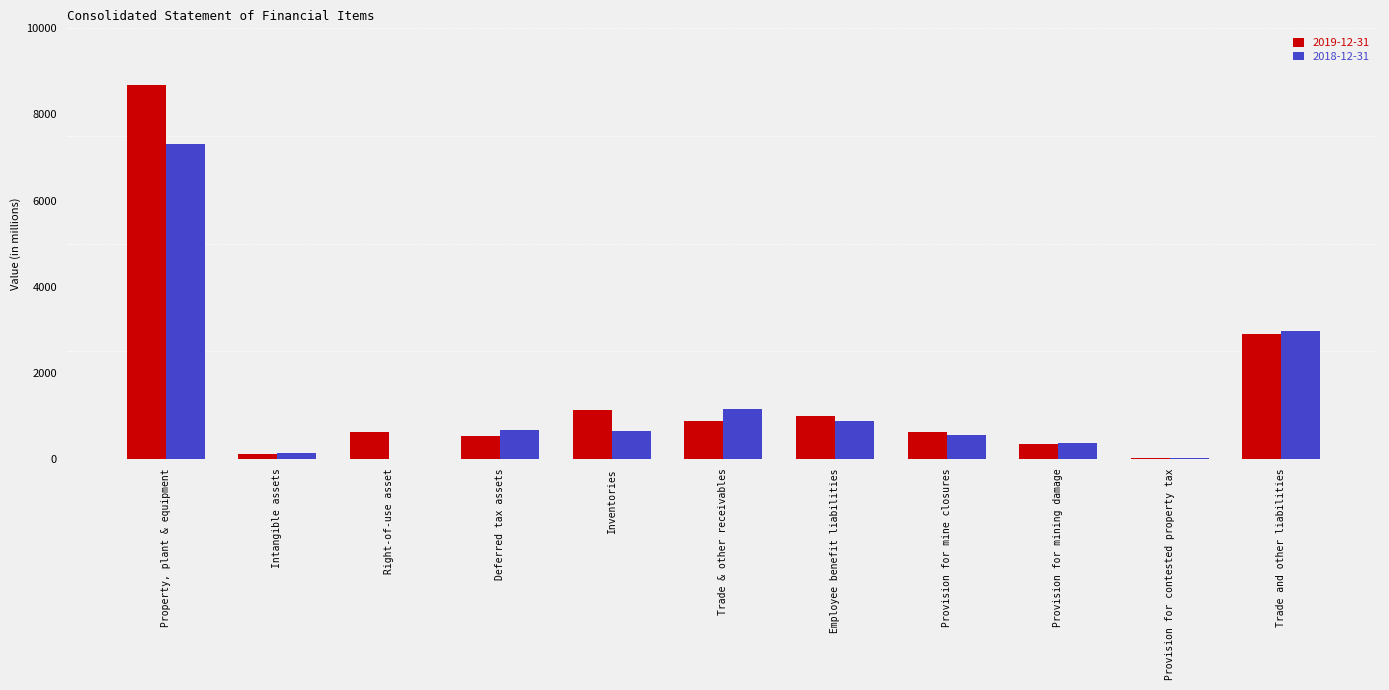

Where does the 2019-12-31 series first go above 619?

Property, plant & equipment